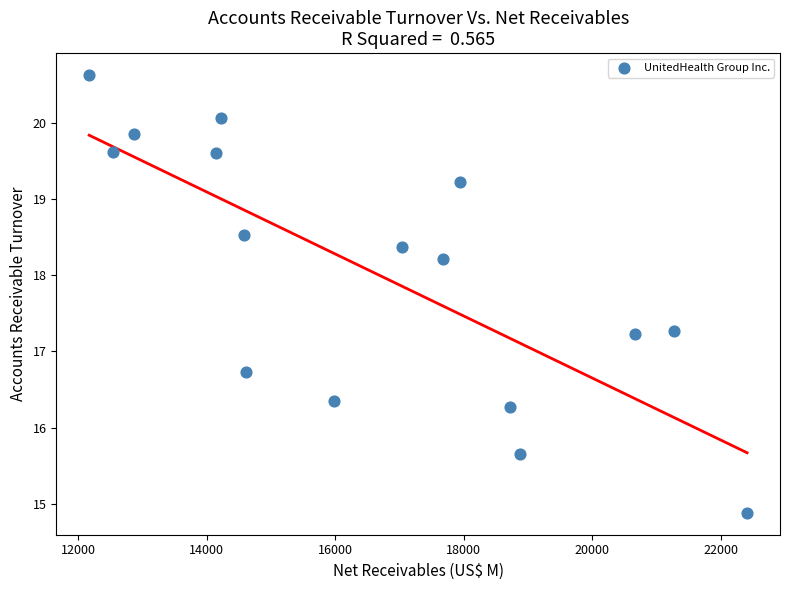

What is the range of X values (max minus min)?

10243.0